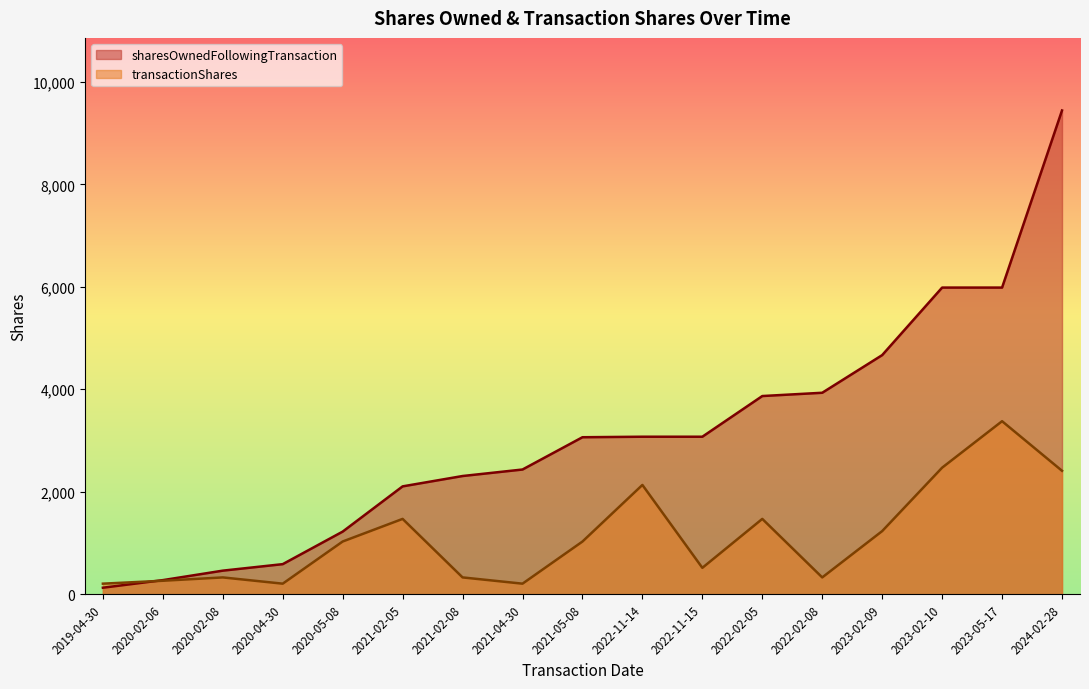

Where is transactionShares nearest to the value 1791?

2021-02-05